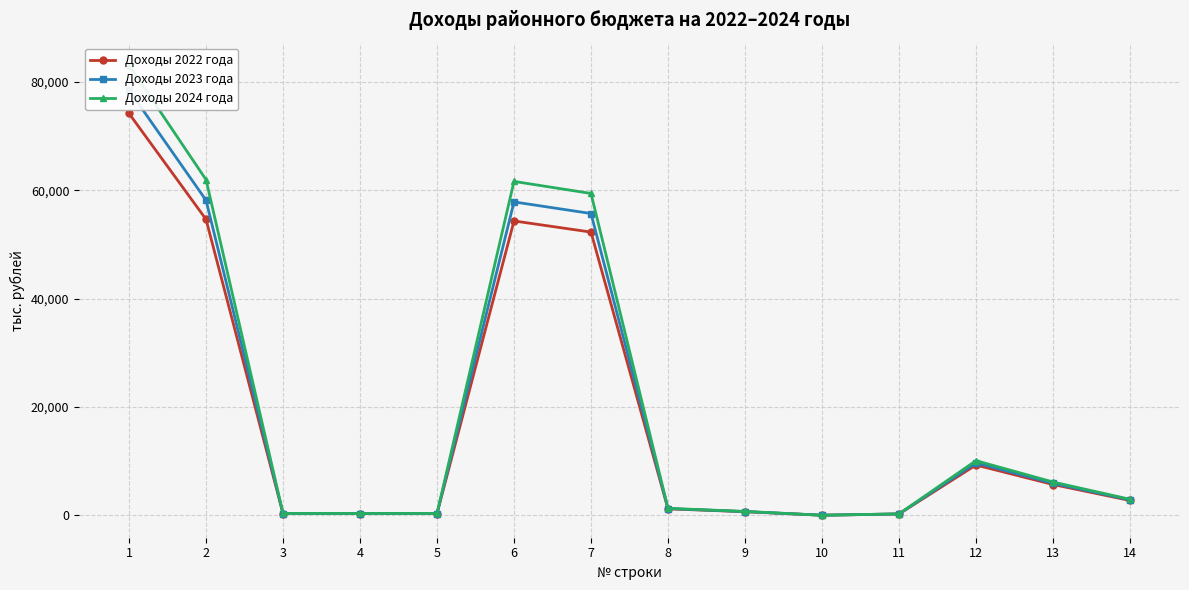

What is the difference between the second highest and second lowest values in the Доходы 2022 года series?

54425.0